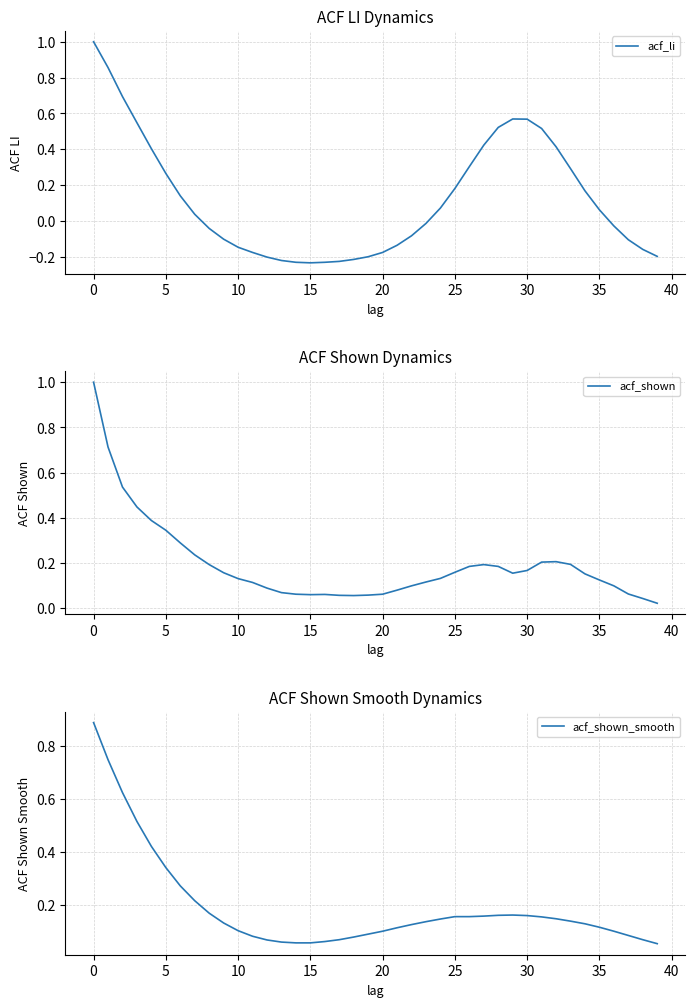

In acf_li, how many points are higher than both neighbors (excluding endpoints)?

1